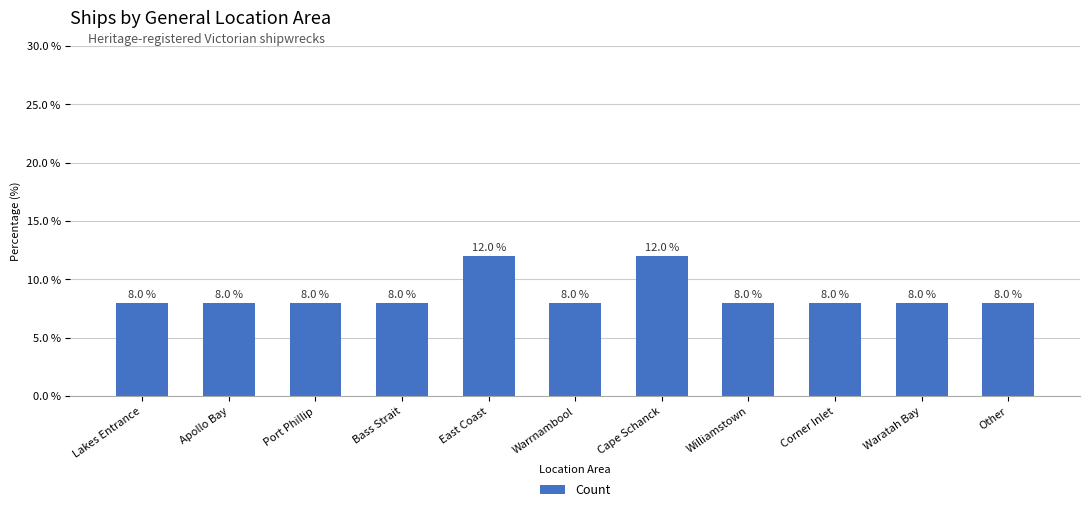

What is the maximum value shown in the chart?

12